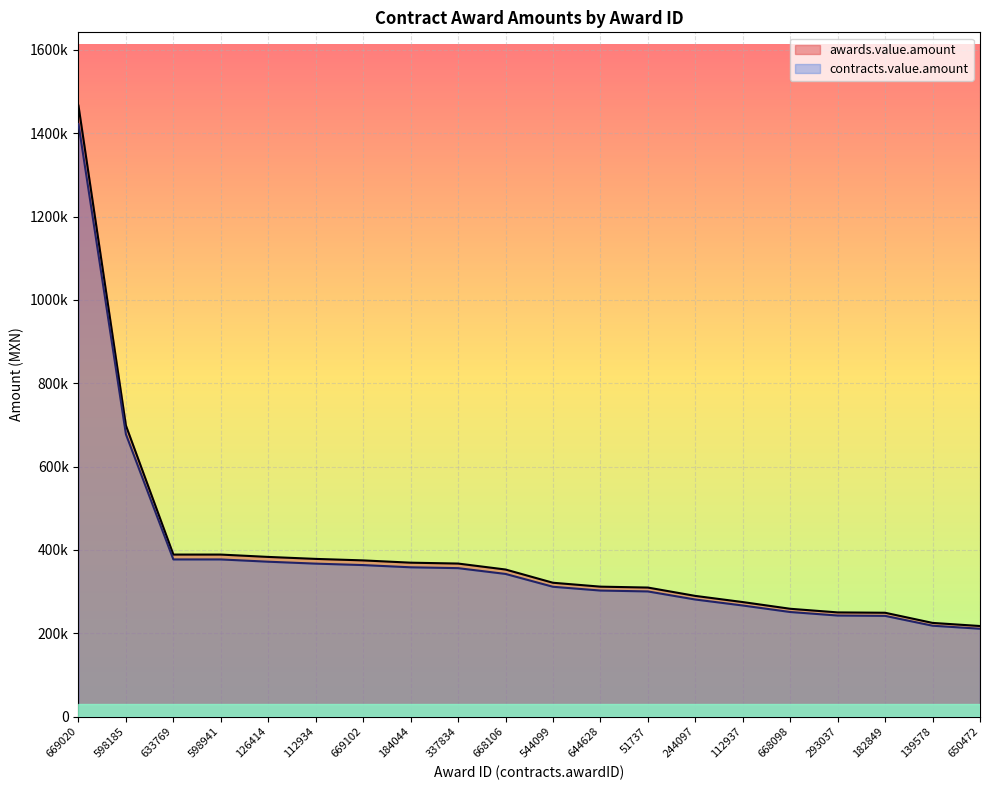

What is the difference between the maximum and minimum values in the contracts.value.amount series?

1211272.9